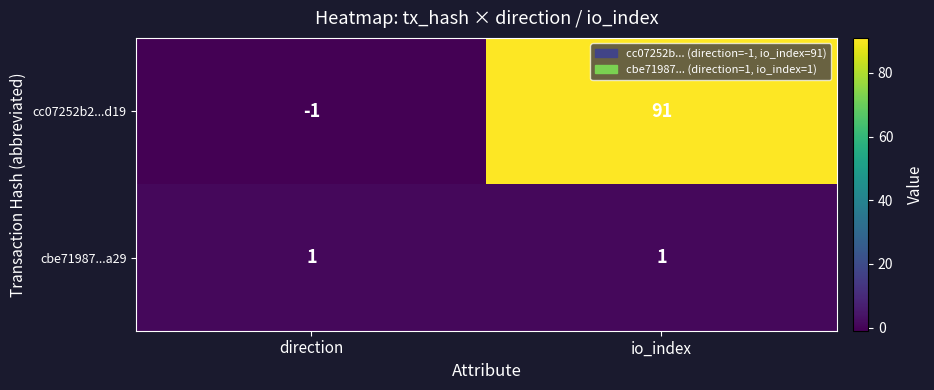

Reading left to right, extract all data points from this chart.

cc07252b2...d19: direction=-1	io_index=91
cbe71987...a29: direction=1	io_index=1